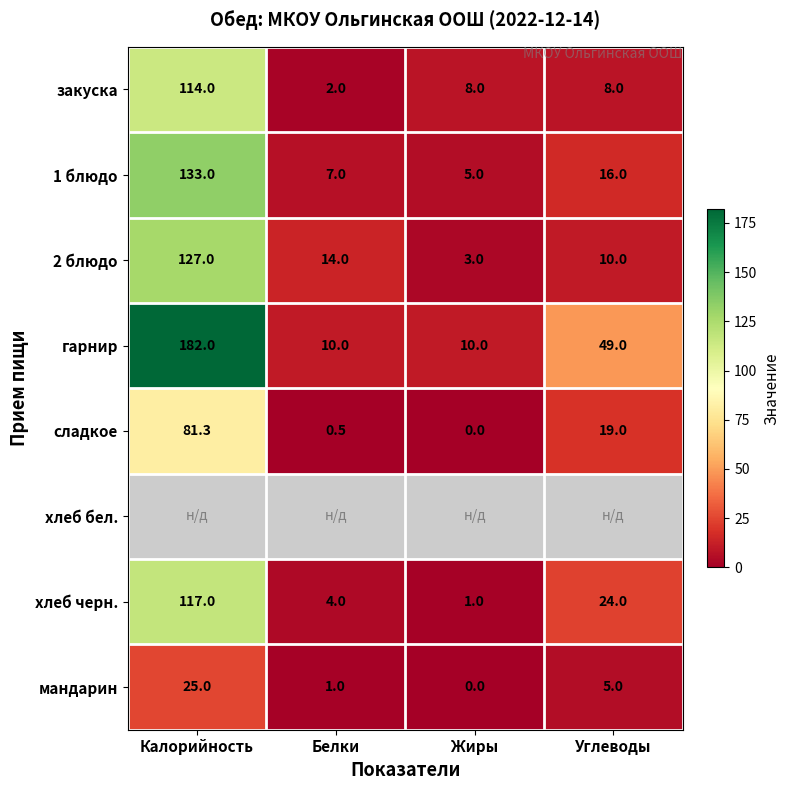

The value of гарнир at Калорийность is 182.0. True or false?

True